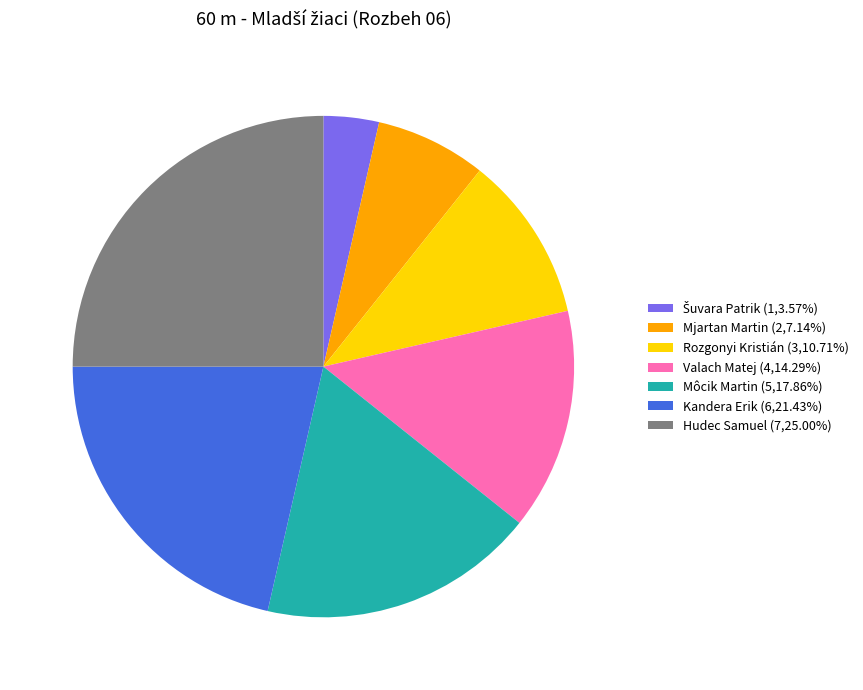

Does Rozgonyi Kristián (3,10.71%) represent more than half of the total?

No